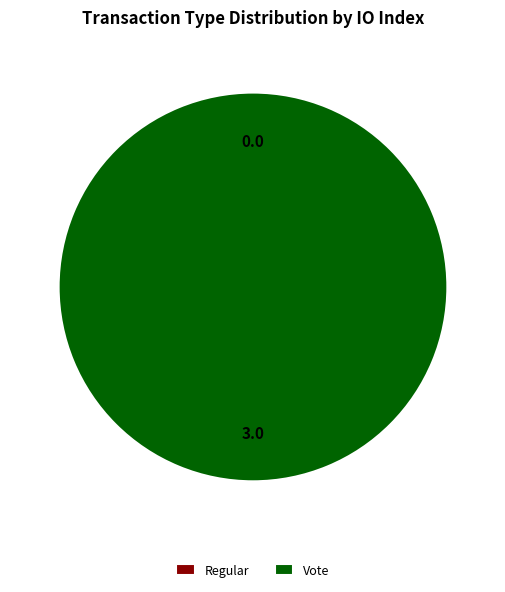

Is there a majority slice in this chart?

Yes